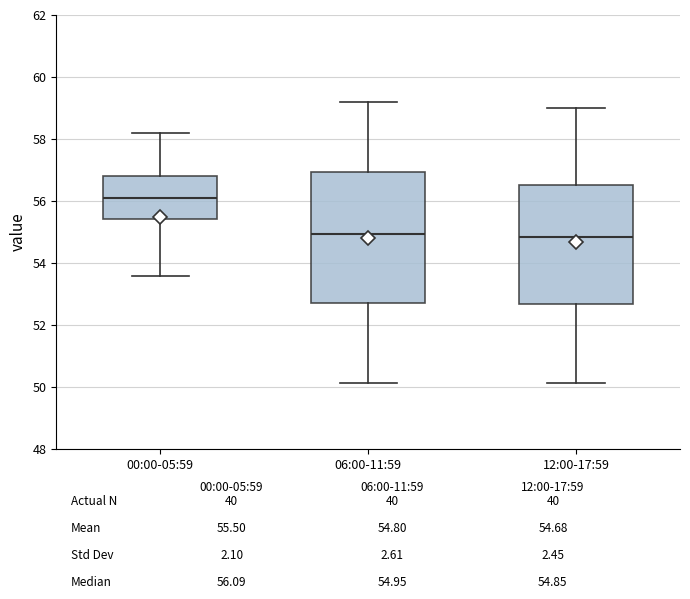

Comparing the boxes themselves (not the whiskers), which one is the tallest?

06:00-11:59